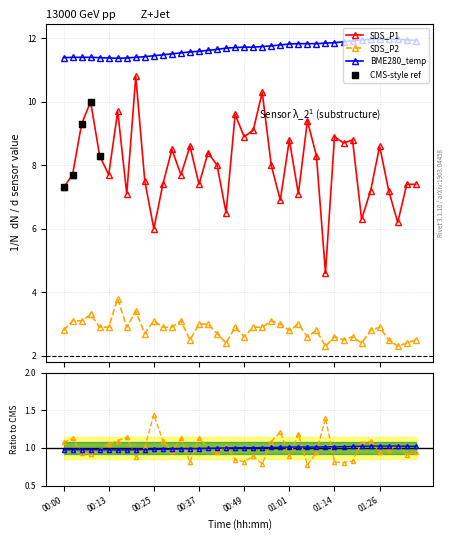

At how many categories does at least one series exceed 4?

40